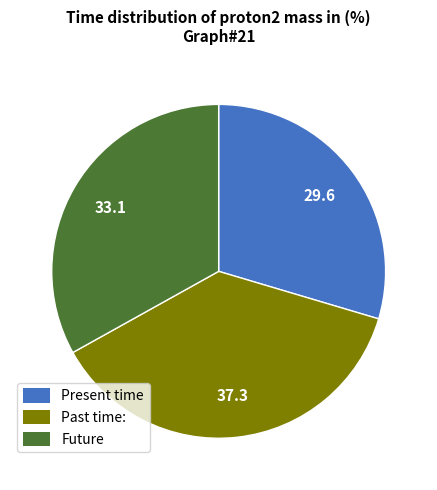

Which has a higher value, Future or Present time?

Future